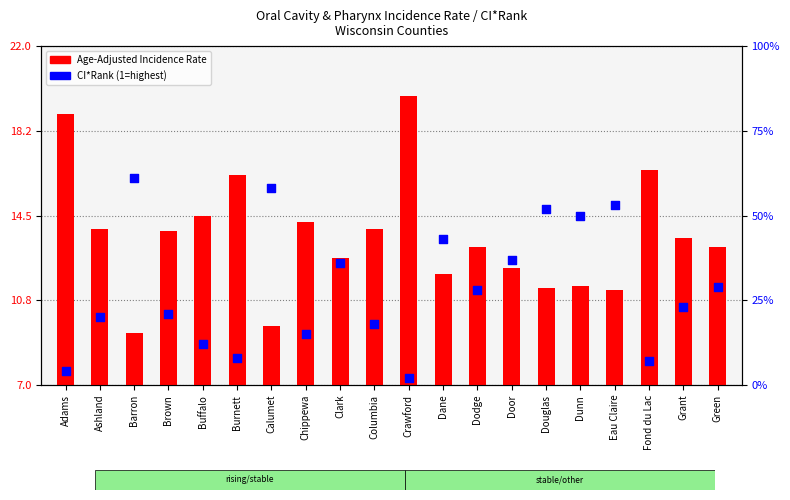

Which series has the largest total across all categories?

CI*Rank